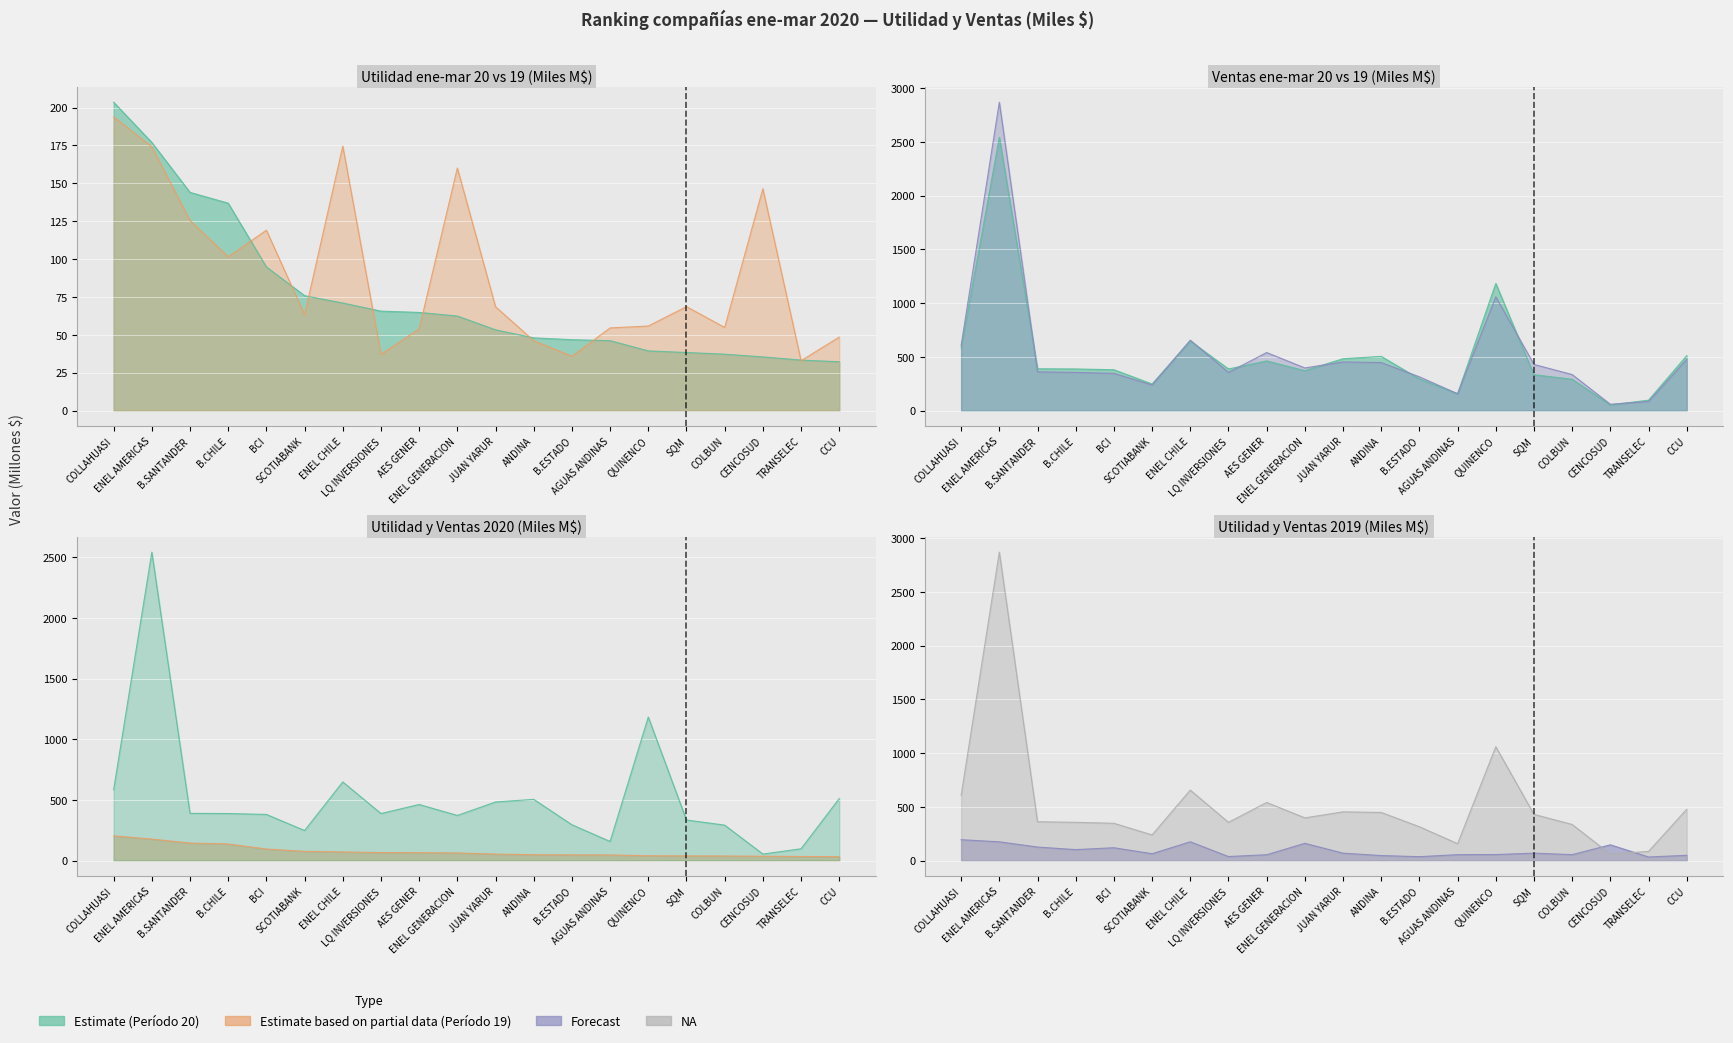

How many intersections are there between utilidad_19 and ventas_19?

2